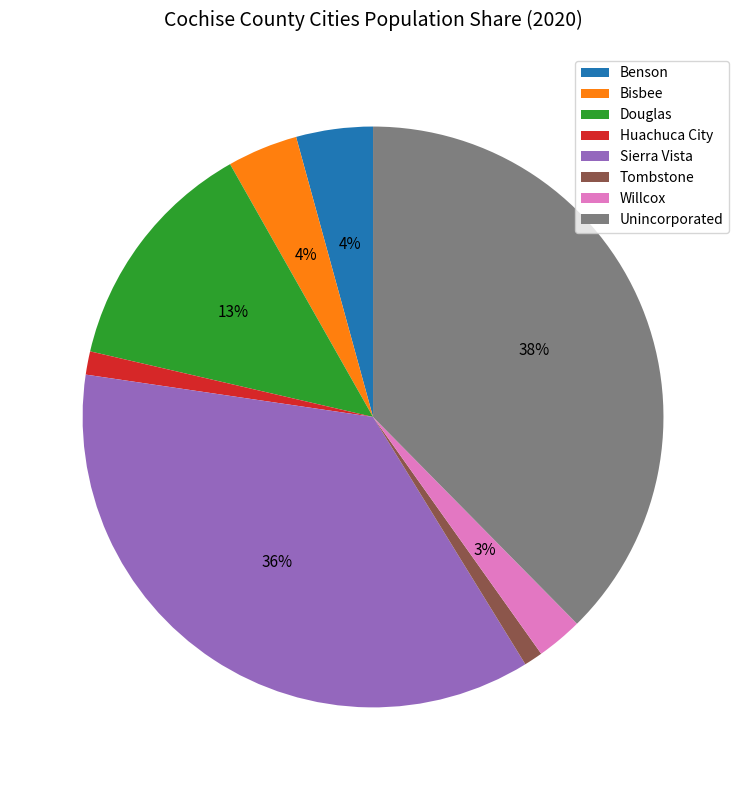

Which has a higher value, Sierra Vista or Huachuca City?

Sierra Vista